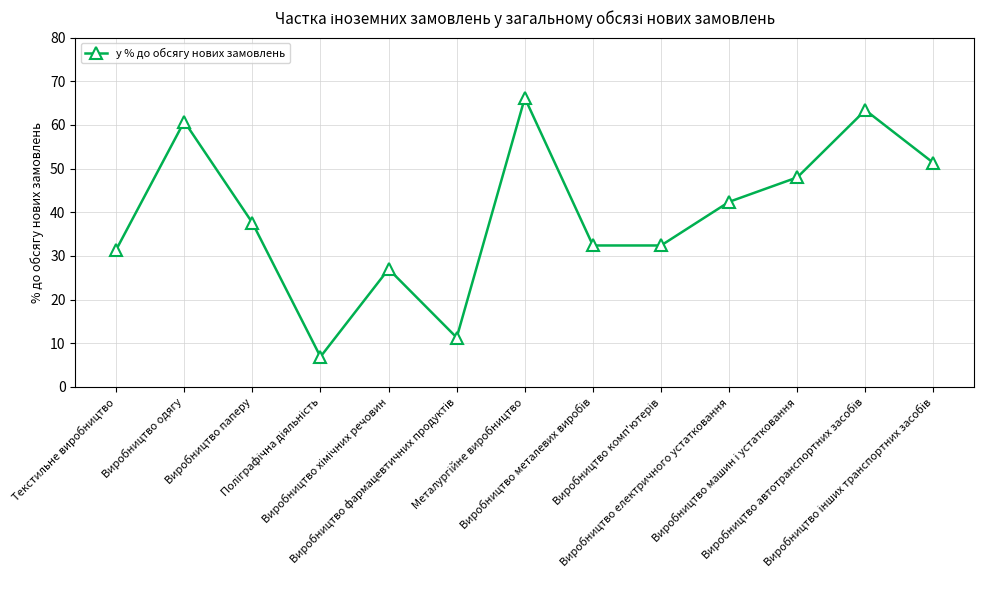

True or false: there are more than 1 points higher than both neighbors.

True